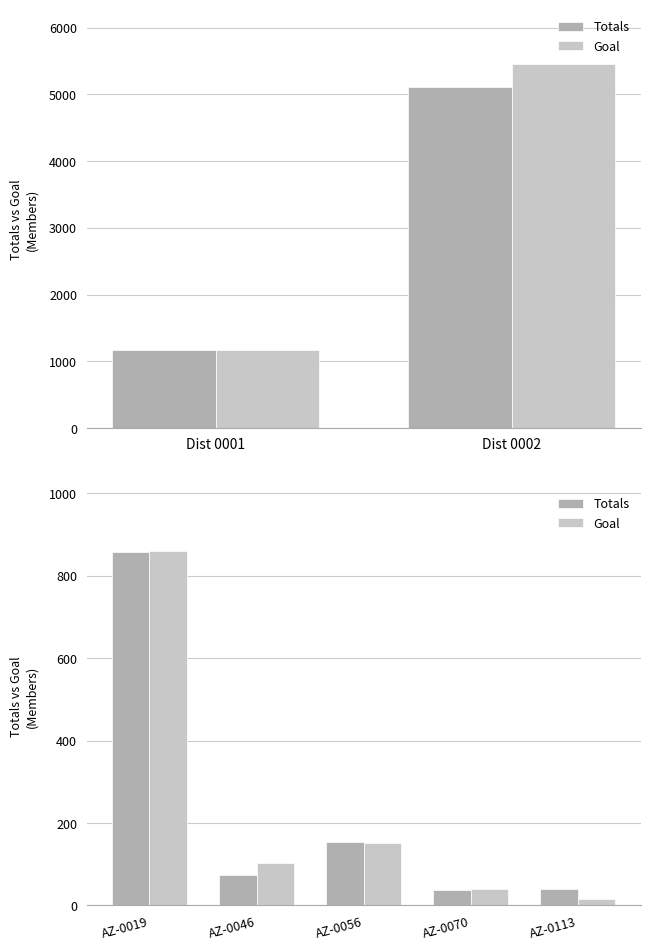

Which series changed the most between AZ-0056 and AZ-0070?

Totals